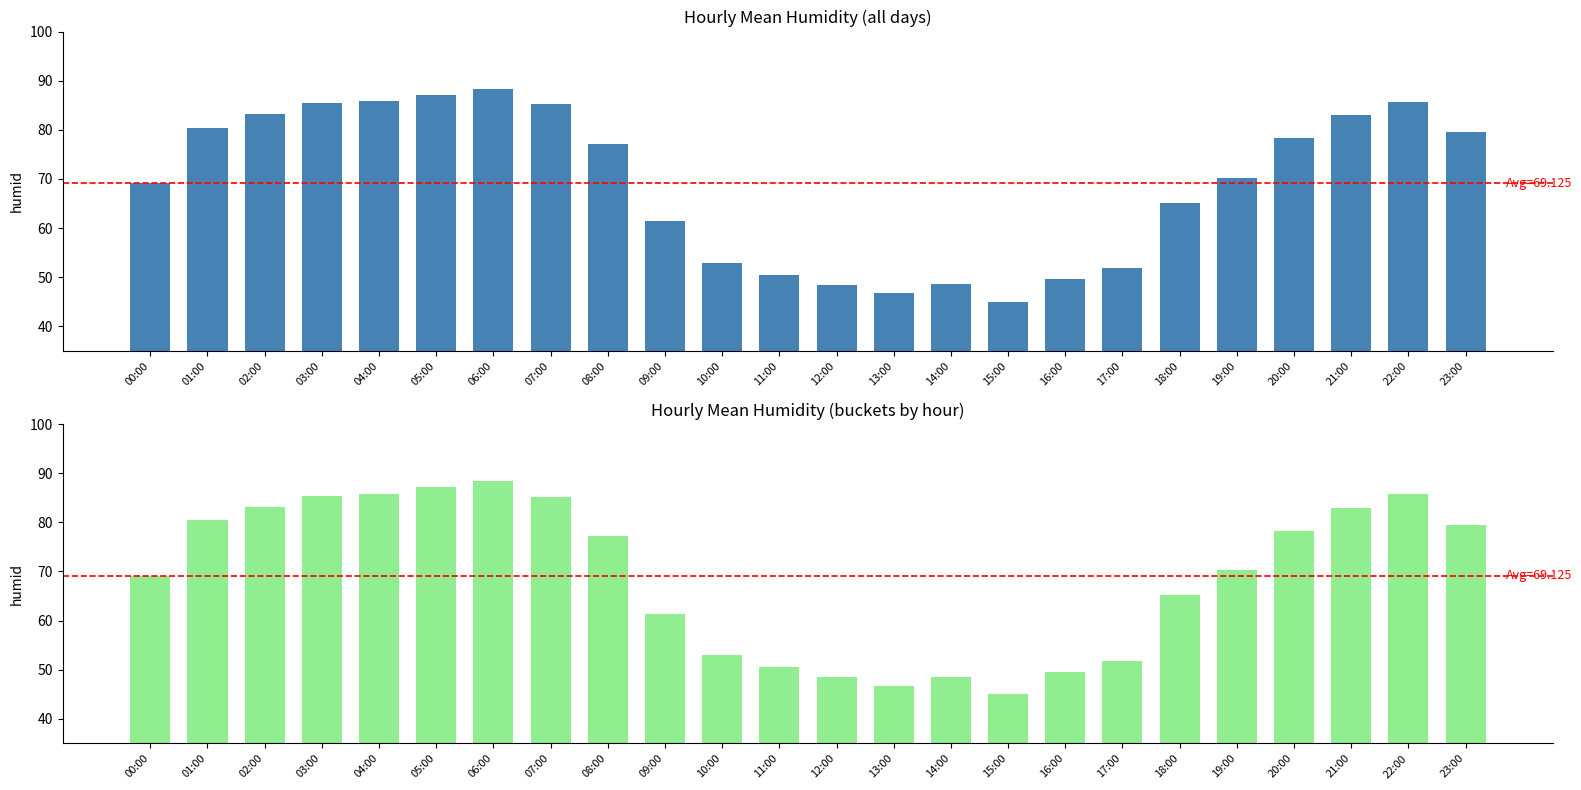

Reading right to left, what are all the values shown in this chart?

23:00=79.5	22:00=85.7	21:00=83.0	20:00=78.3	19:00=70.3	18:00=65.2	17:00=51.8	16:00=49.6	15:00=45.0	14:00=48.6	13:00=46.8	12:00=48.5	11:00=50.5	10:00=53.0	09:00=61.4	08:00=77.2	07:00=85.2	06:00=88.4	05:00=87.1	04:00=85.8	03:00=85.4	02:00=83.2	01:00=80.4	00:00=69.1